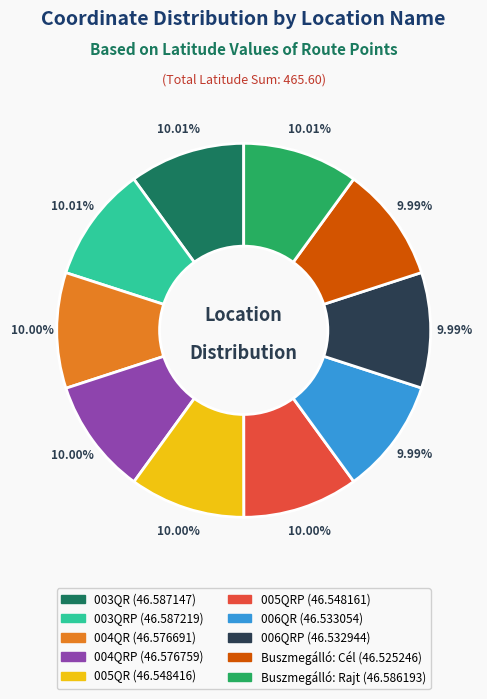

To the nearest percent, what is the average slice percentage?

10%